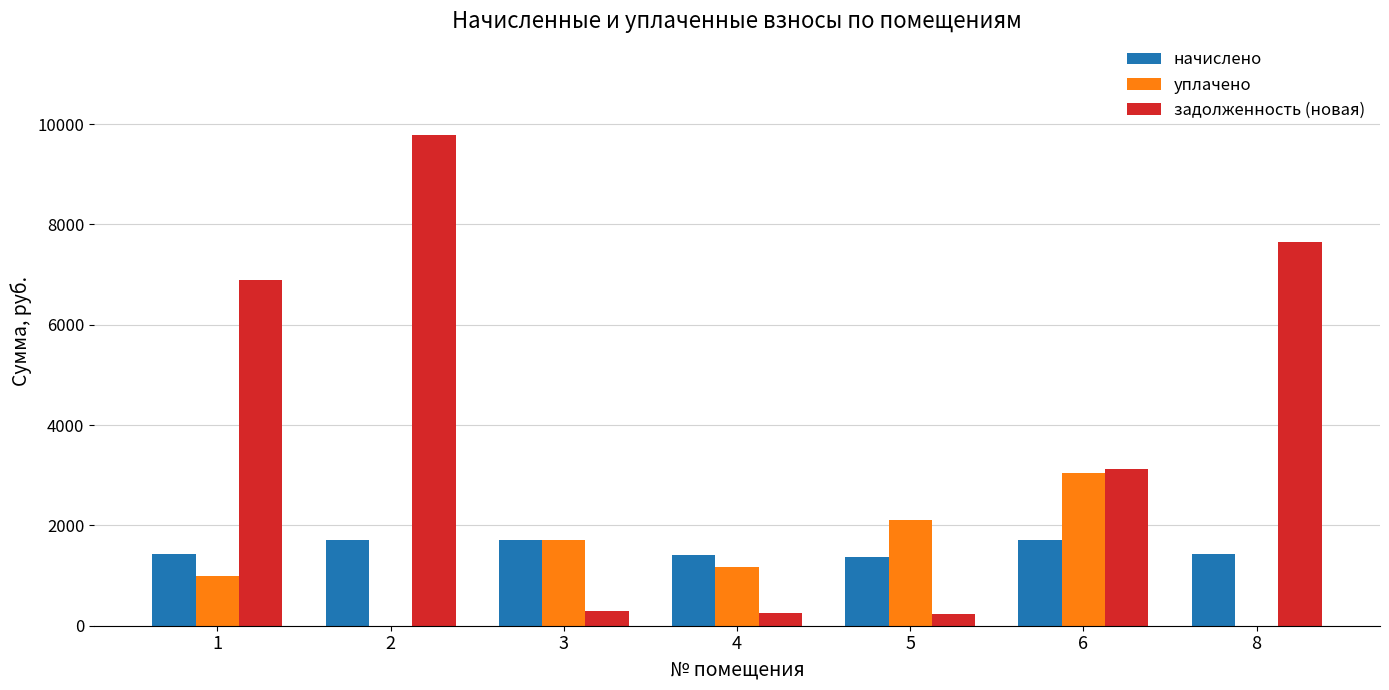

Which series changed the most between 2 and 4?

задолженность (новая)